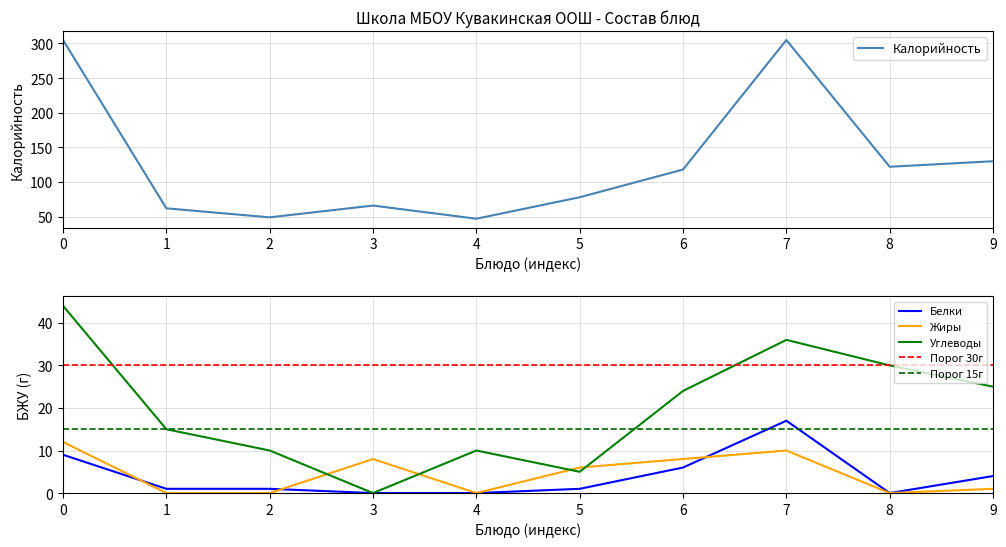

How many interior local peaks does the Углеводы series have?

2